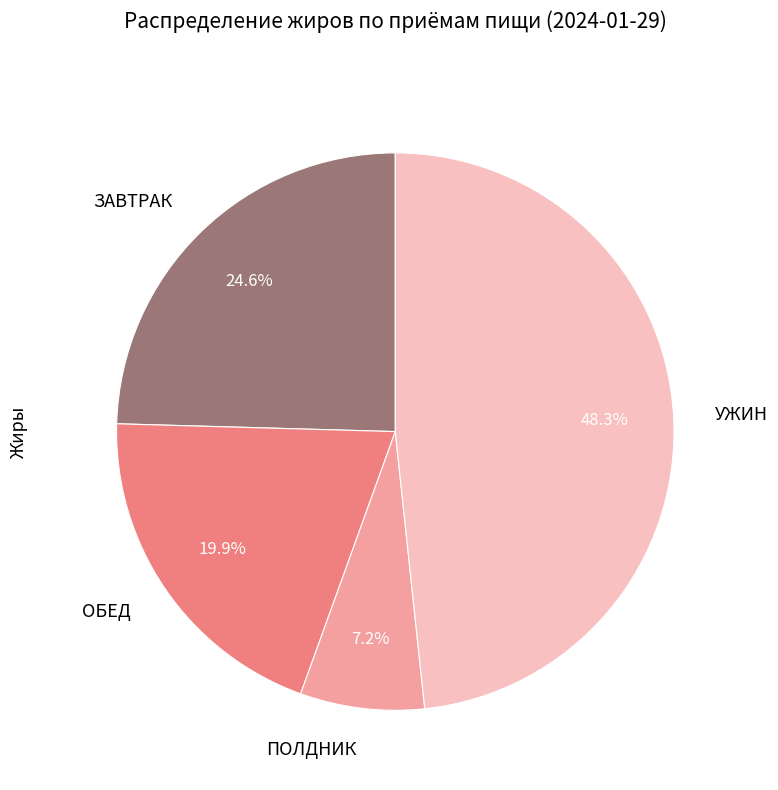

What is the smallest slice in the pie chart?

ПОЛДНИК